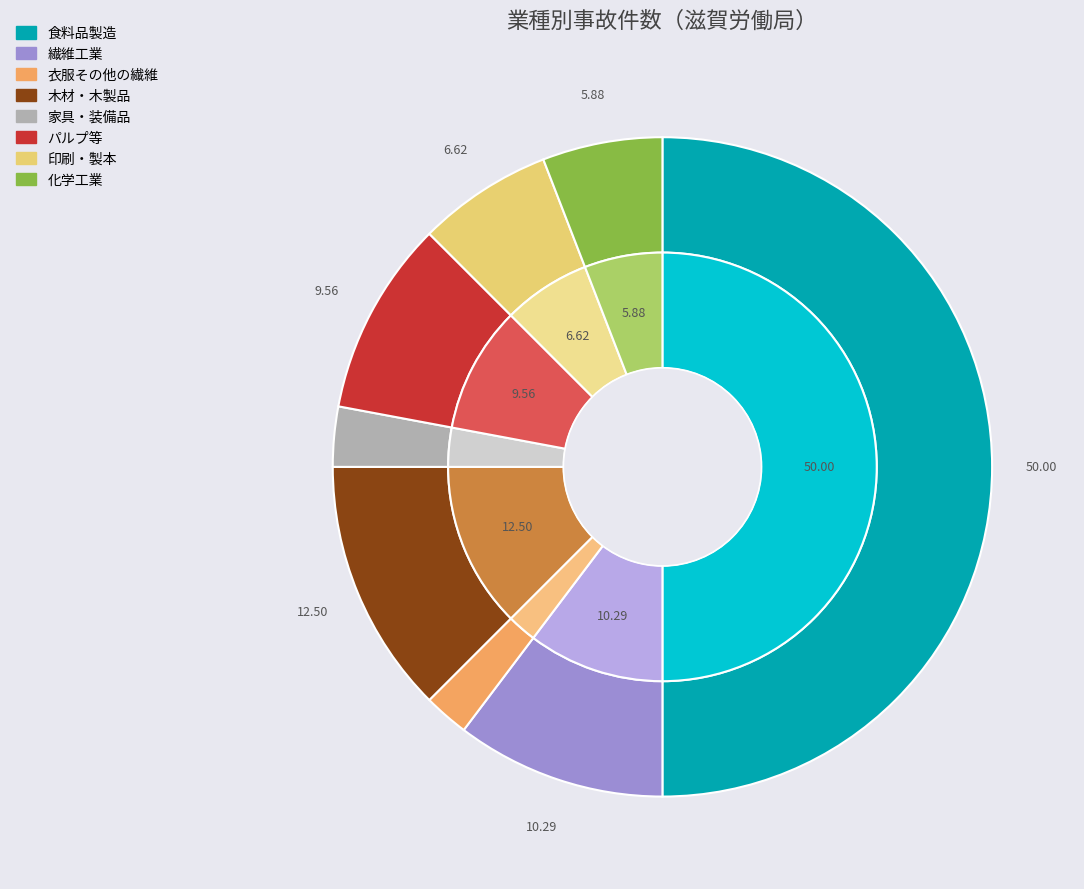

Does any single category account for the majority?

No